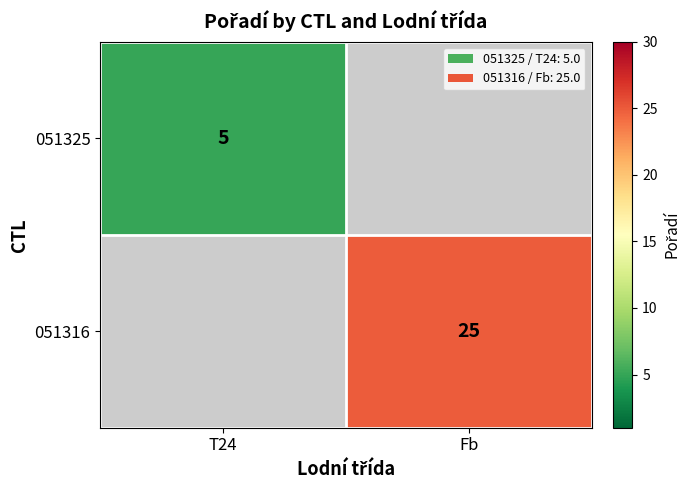

The 051316 series shows 14 at Fb. True or false?

False